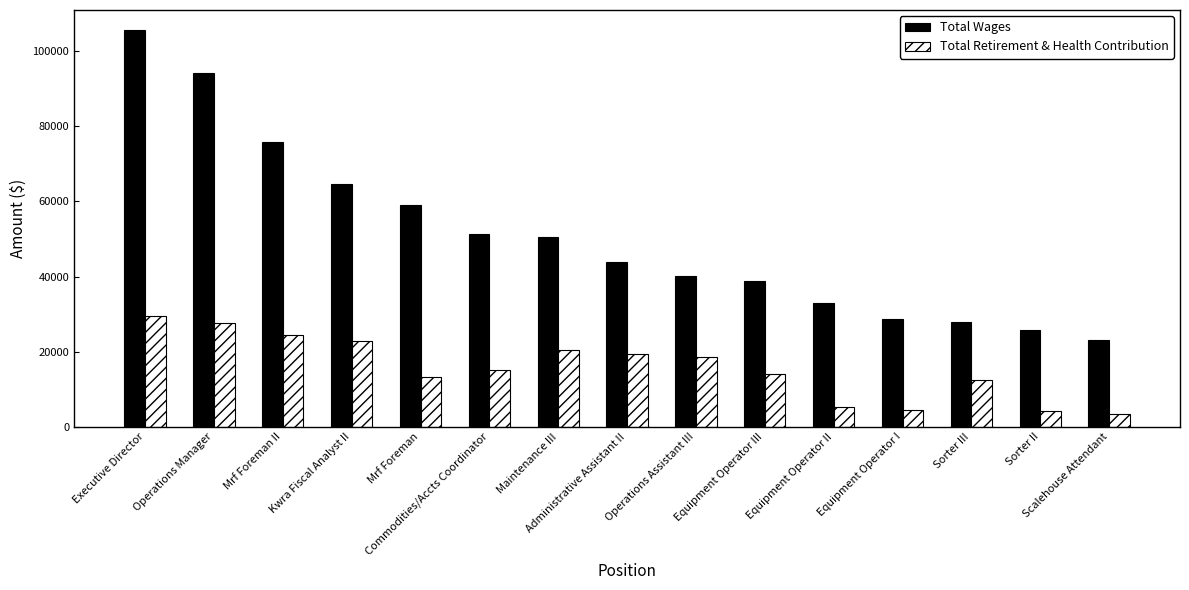

At which category is the sum across all series the highest?

Executive Director